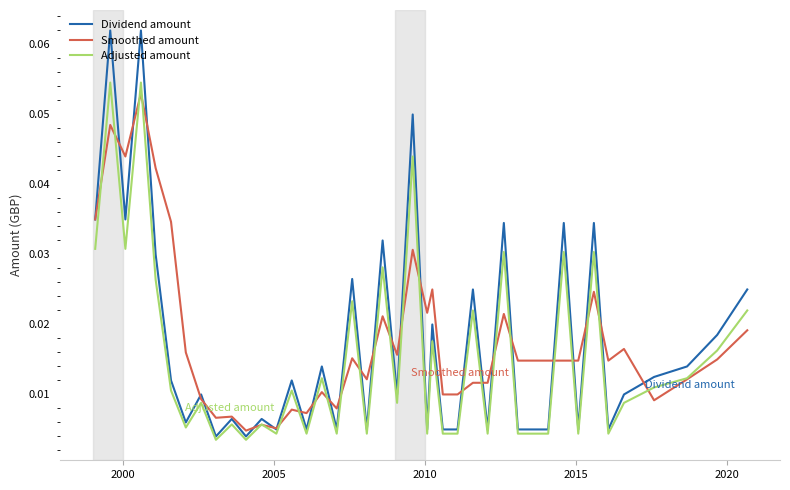

Which series has the largest range (max minus min)?

Dividend amount